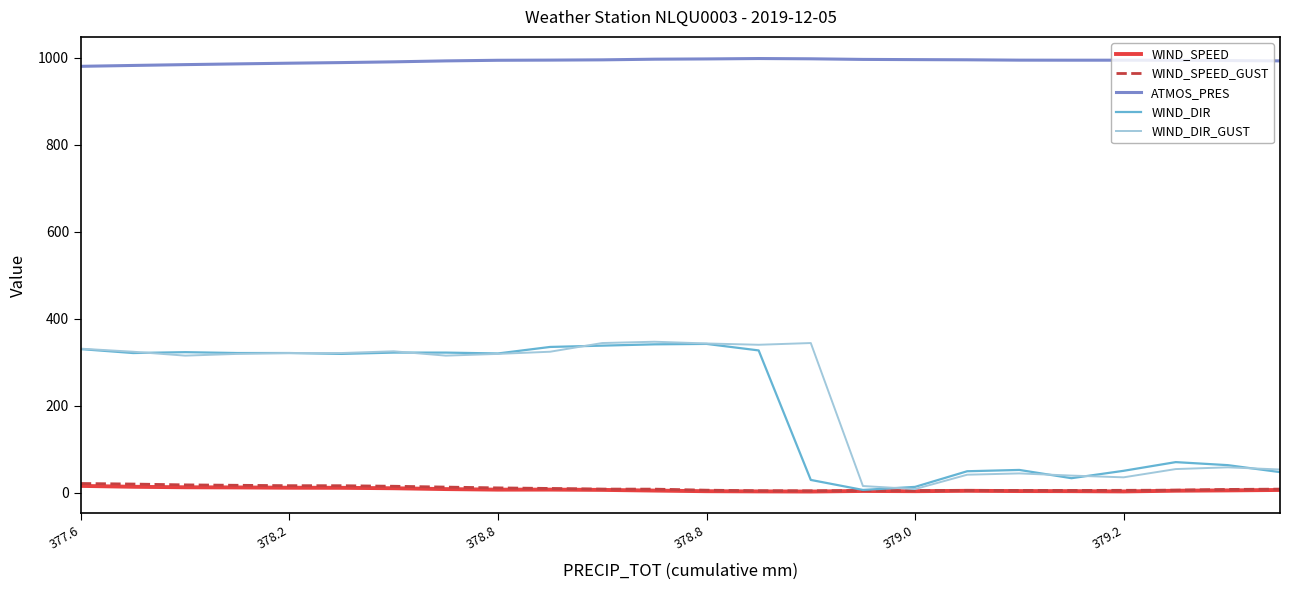

What is the sum of all WIND_DIR values?

4994.0